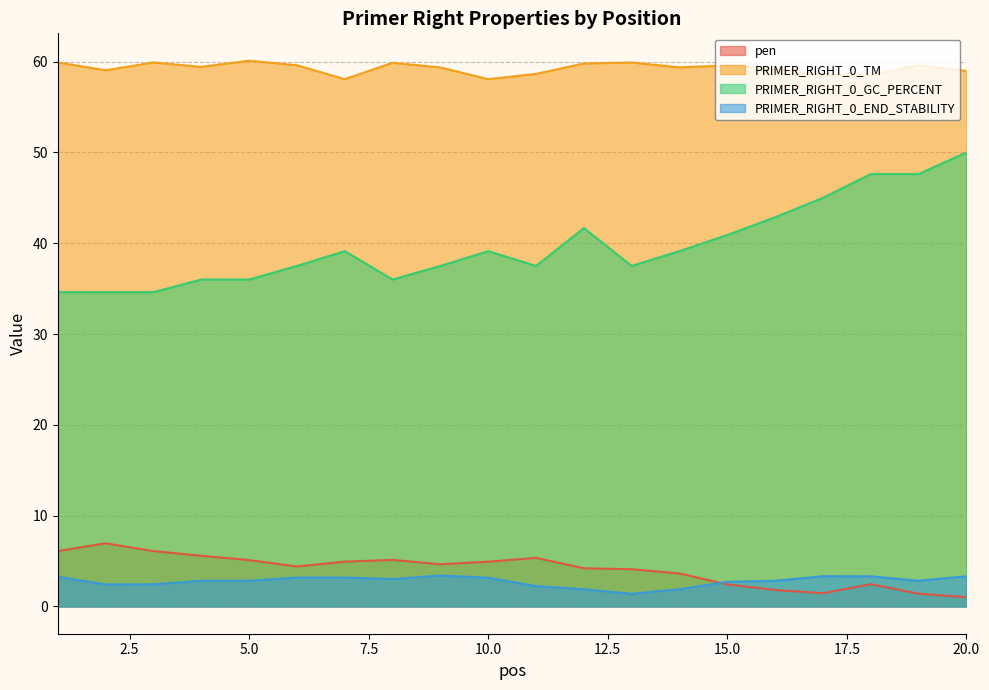

The PRIMER_RIGHT_0_END_STABILITY series shows 4.4 at 5. True or false?

False